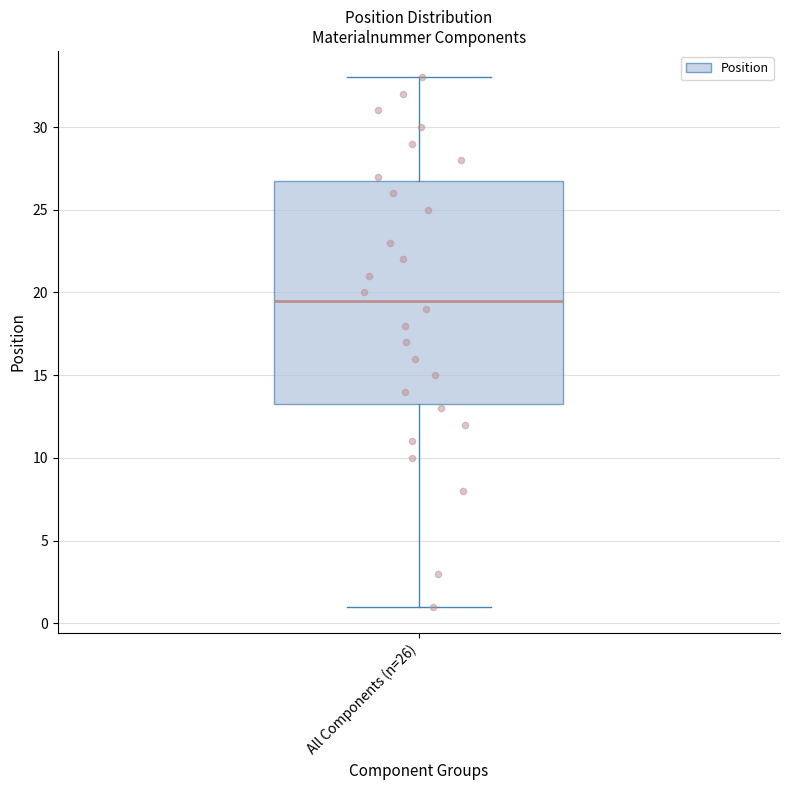

Where does the median line of the box for All Components (n=26) sit on the y-axis? The values are not printed on the chart, so give them approximately, as read against the axis.

19.5